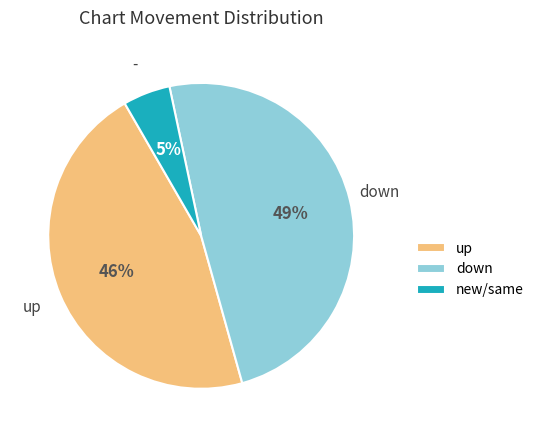

To the nearest percent, what is the combined percentage of up and down?

95%